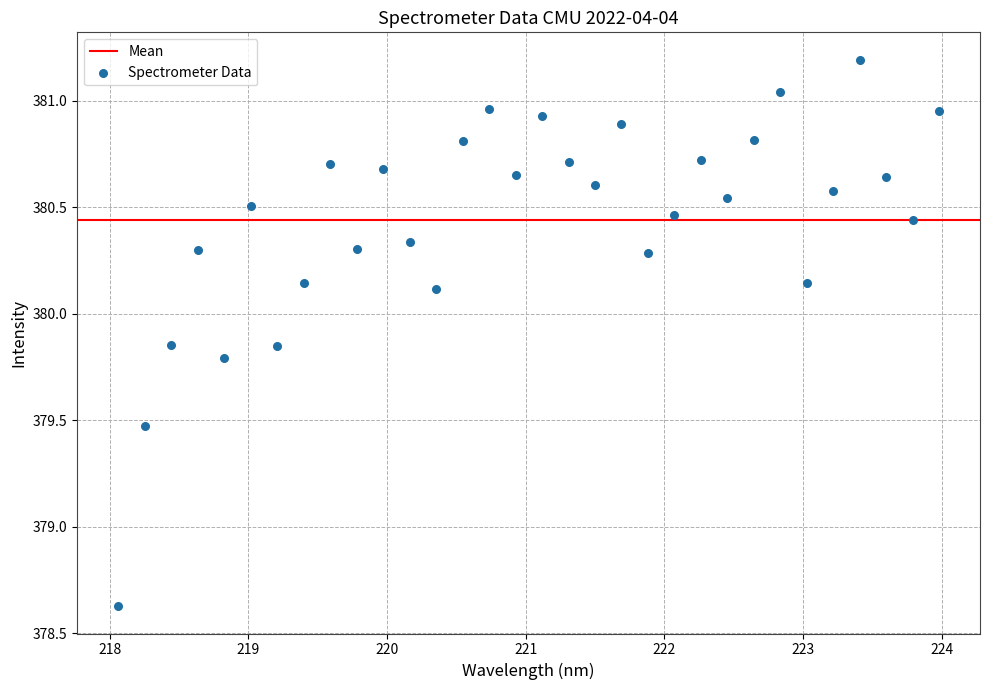

What is the range of Y values (max minus min)?

2.6